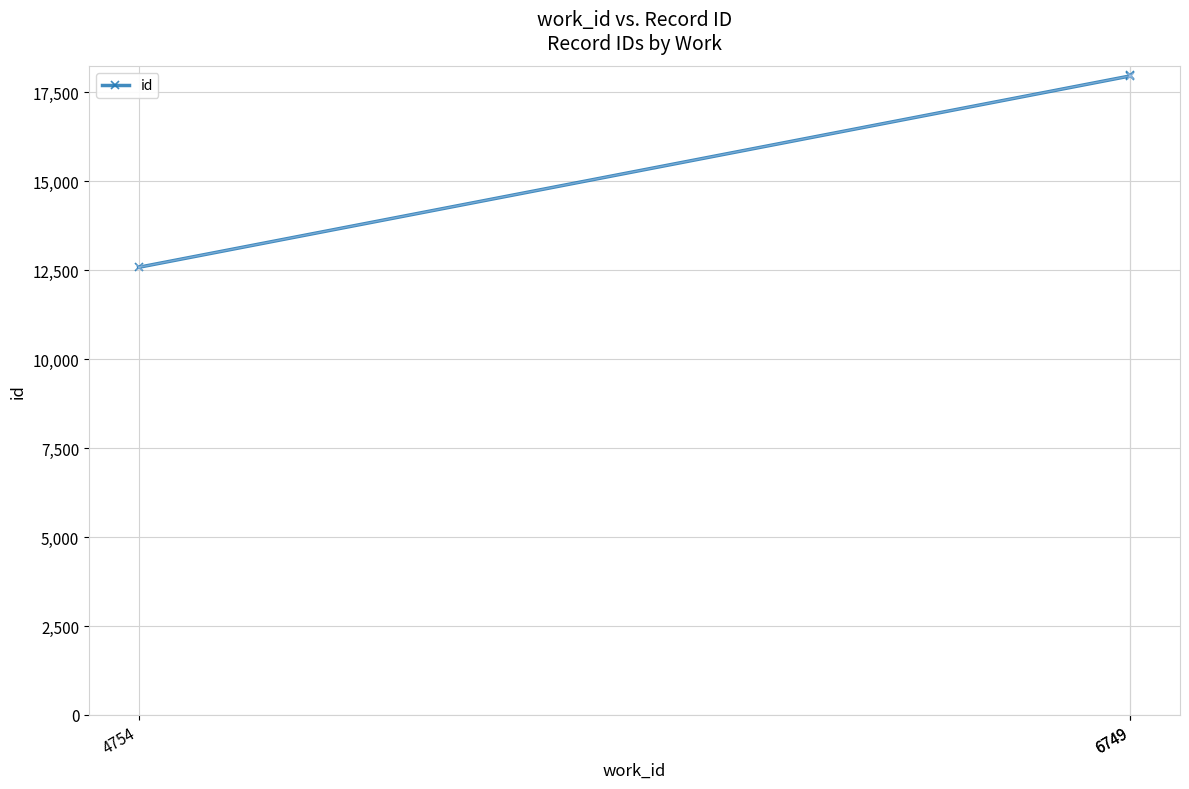

Approximately how many times larger is the value at 4754 compared to 6749?

0.7